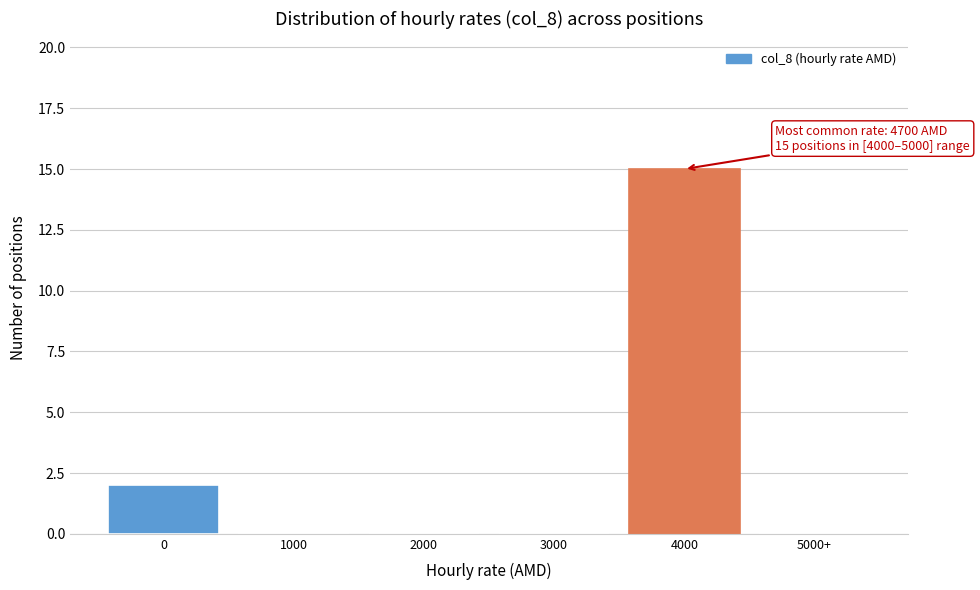

Reading right to left, extract all data points from this chart.

5000+=0	4000=15	3000=0	2000=0	1000=0	0=2